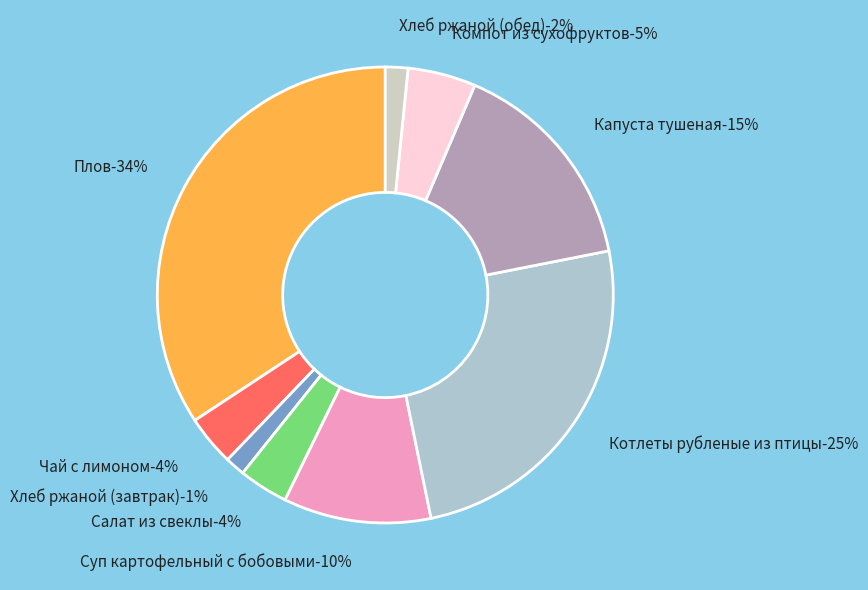

True or false: Плов accounts for 20% of the total.

False